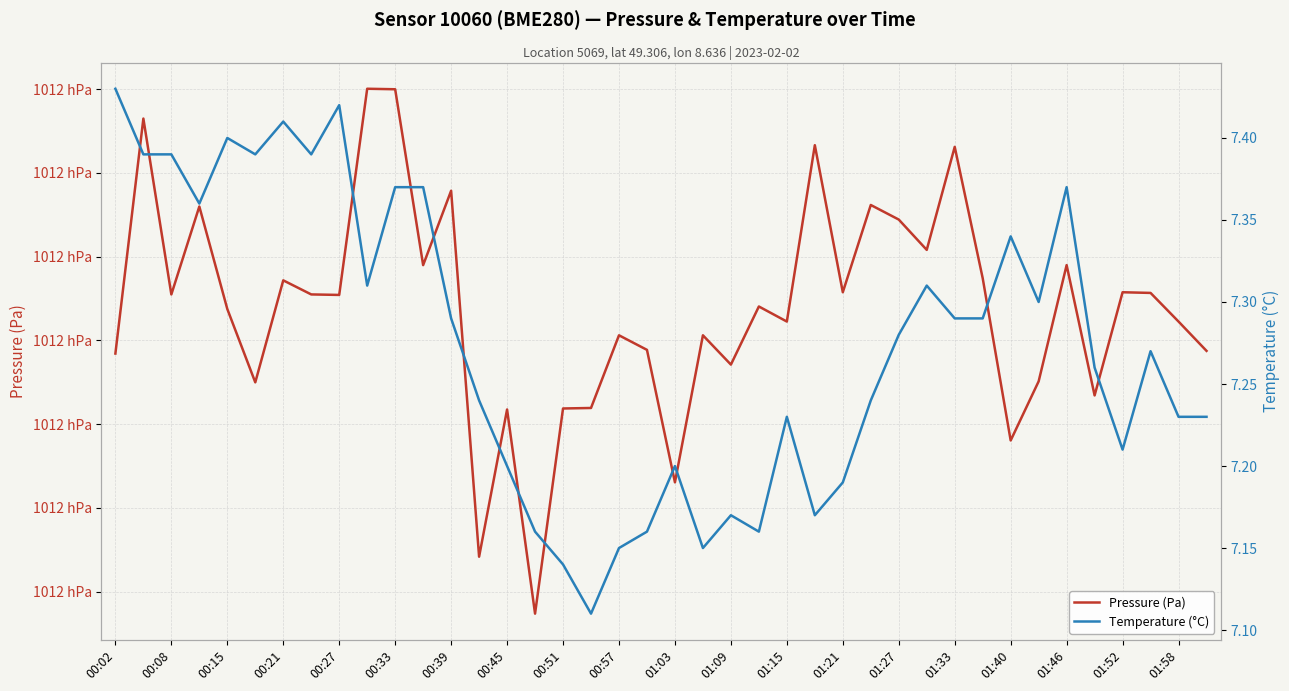

True or false: Temperature (°C) and Pressure (Pa) intersect in this chart.

False